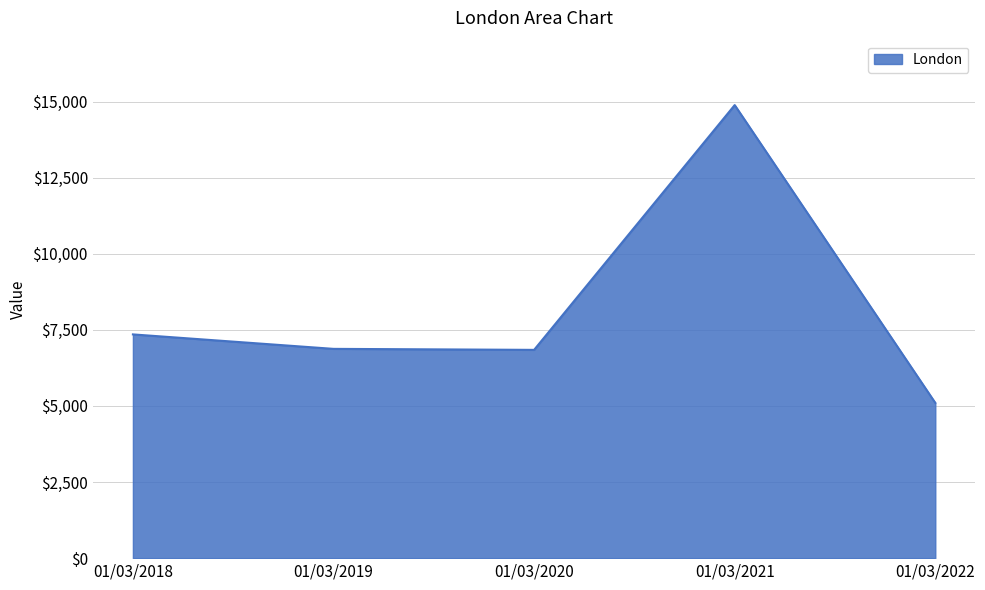

Where does the data first go above 6875?

01/03/2018